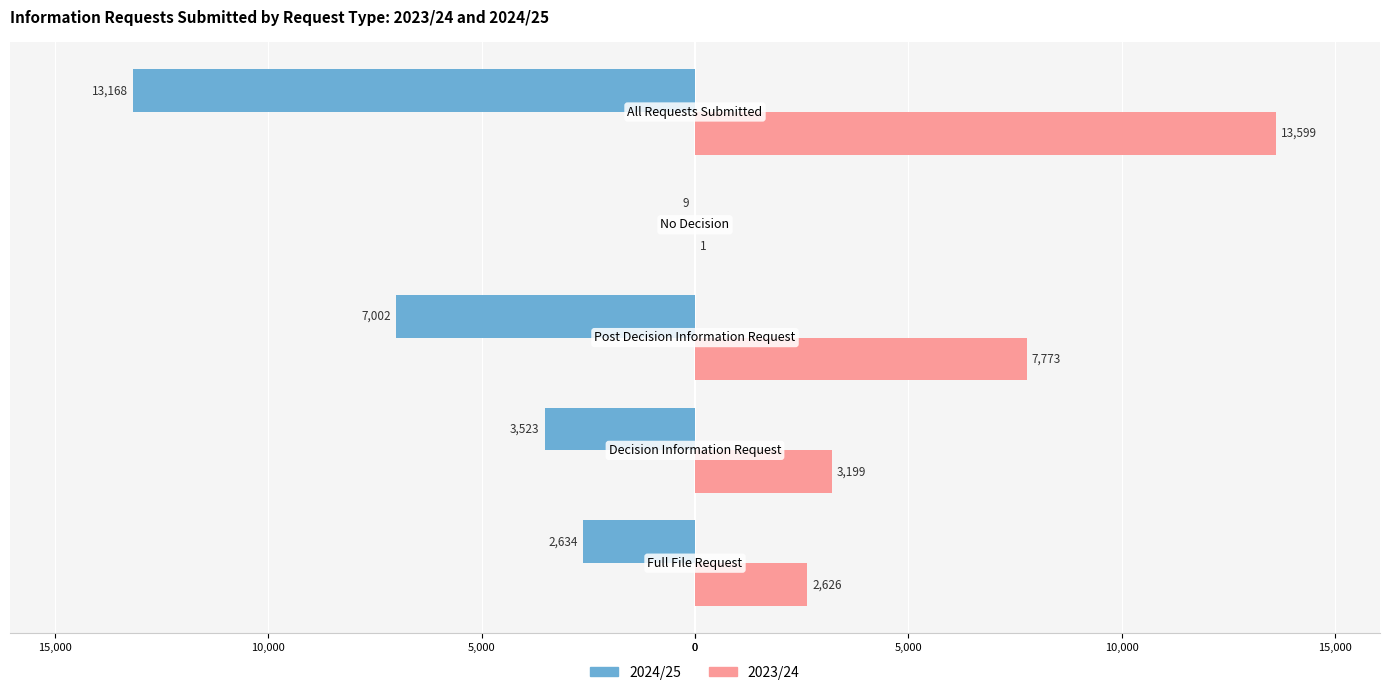

What are all the series names shown in the legend?

2024/25, 2023/24